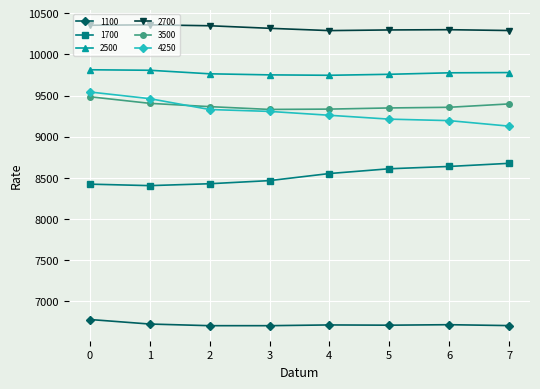

What is the total value across all series at 2?

53938